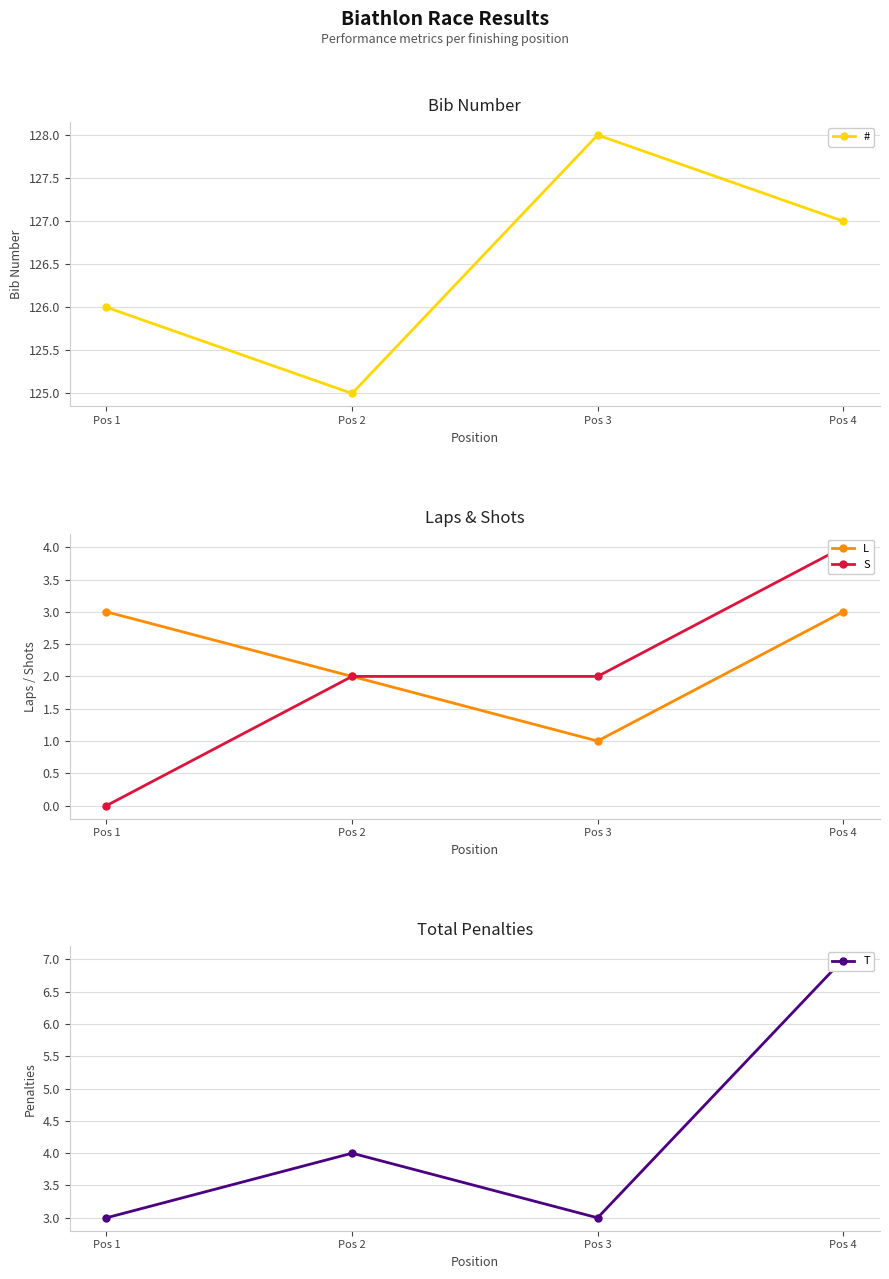

How many values in the S series exceed 2?

1